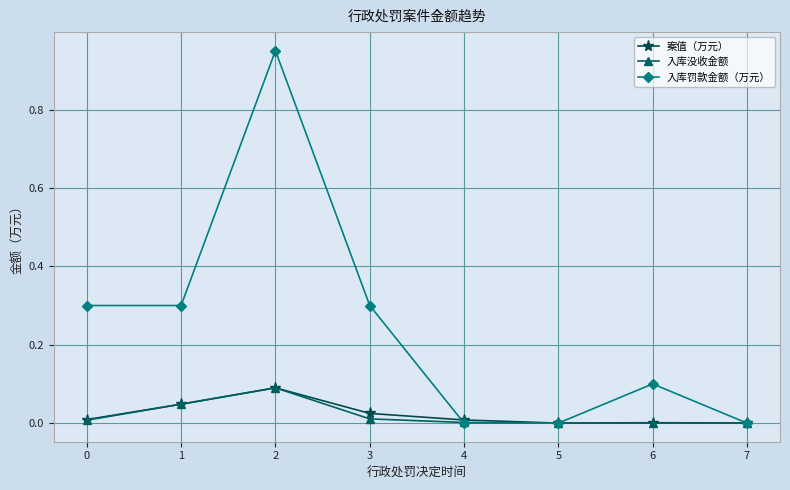

What is the highest value of the 案值（万元） series?

0.1